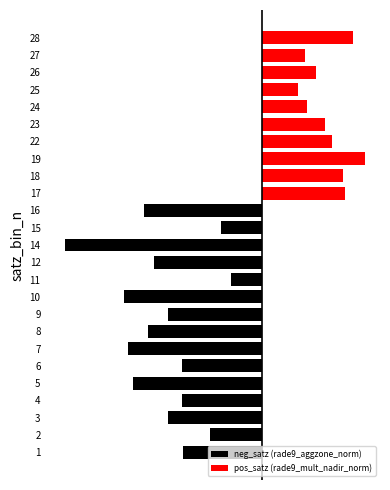

The value of neg_satz (rade9_aggzone_norm) at 14 is -0.7. True or false?

False